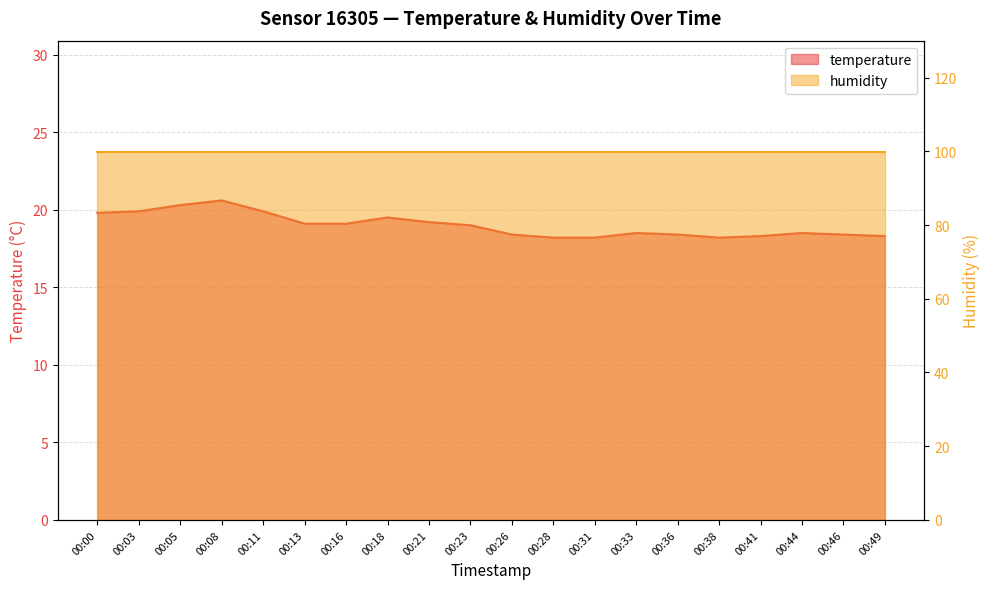

Rank the categories by value from highest to lowest.

00:08, 00:05, 00:03, 00:11, 00:00, 00:18, 00:21, 00:13, 00:16, 00:23, 00:33, 00:44, 00:26, 00:36, 00:46, 00:41, 00:49, 00:28, 00:31, 00:38